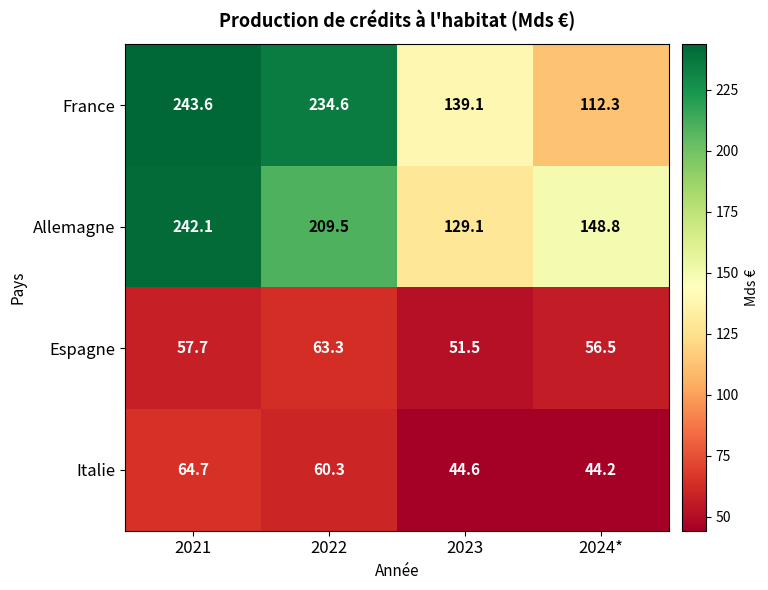

Count the number of data series in this chart.

4